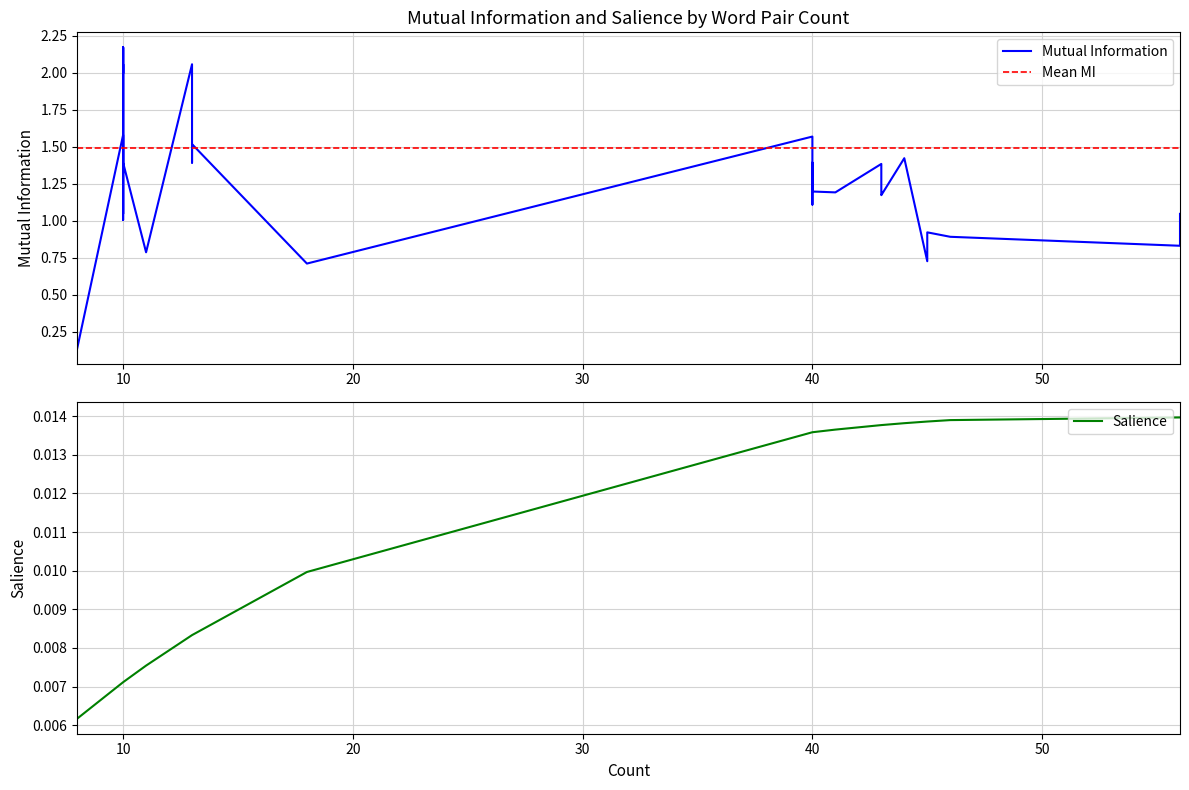

Between 40 and 8, which is larger?

40